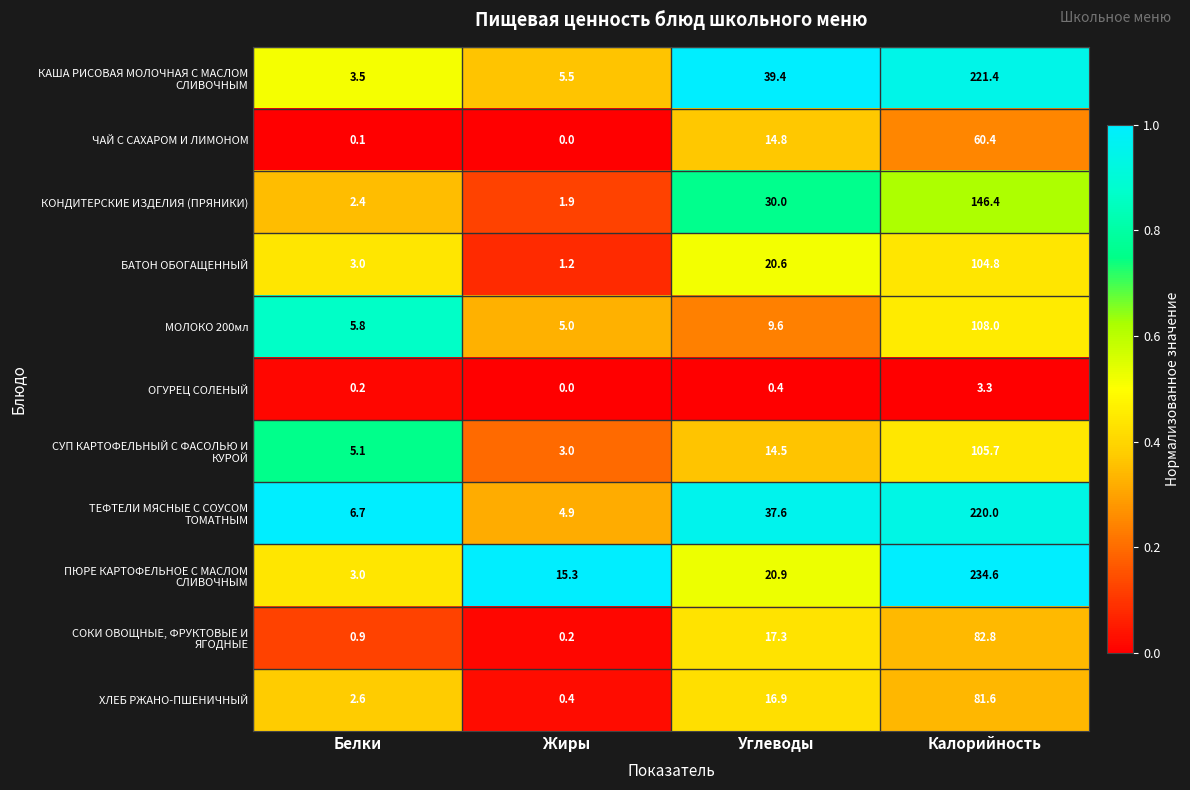

The value of ОГУРЕЦ СОЛЕНЫЙ at Углеводы is 0.4. True or false?

True